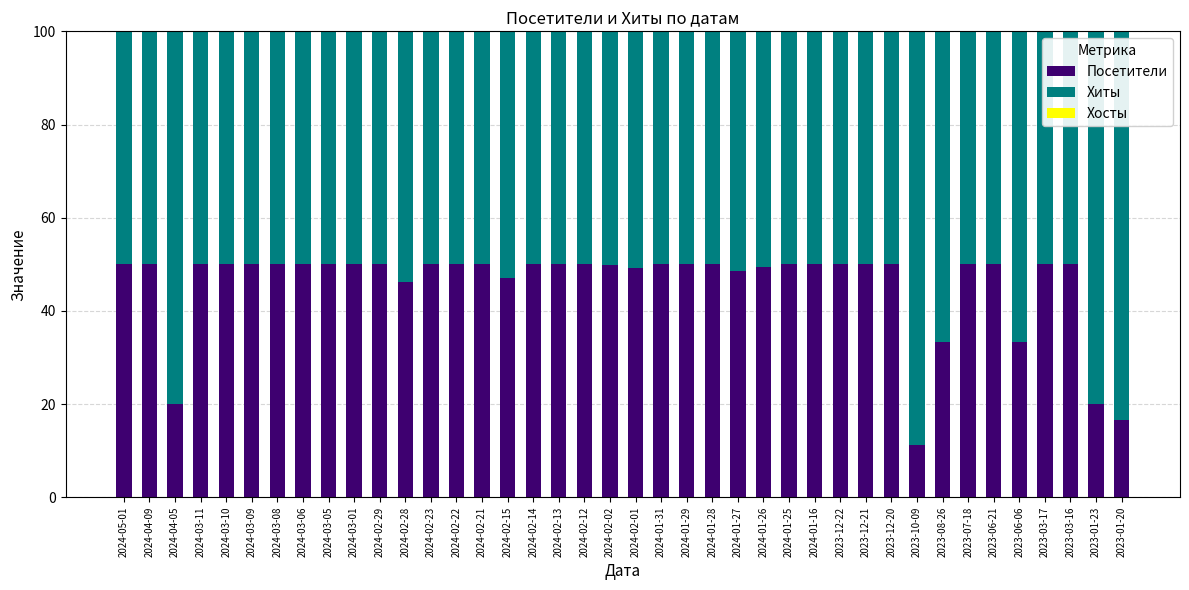

Count the number of categories in the chart.

40